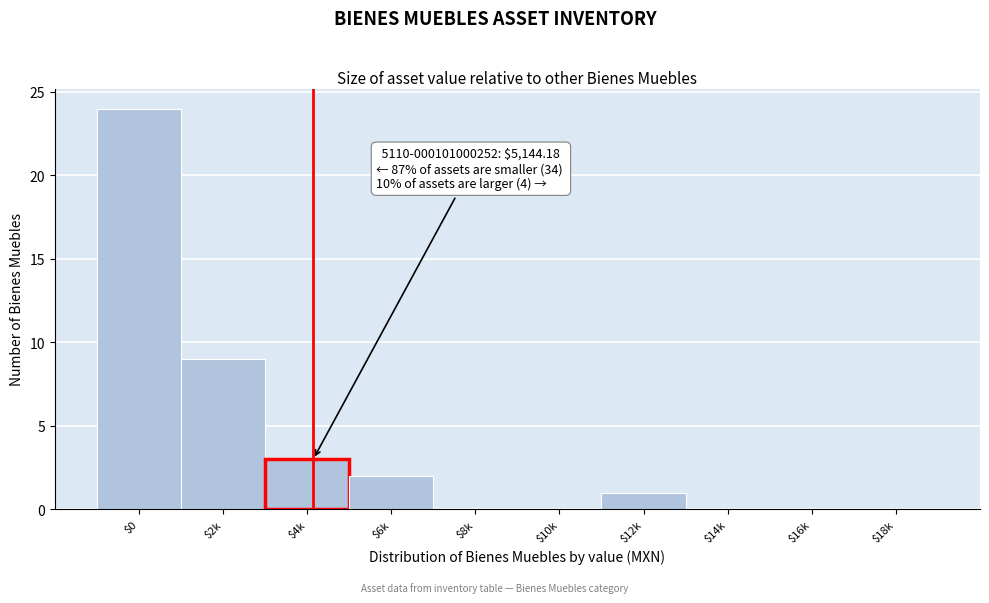

The chart shows a value of 0 at $14k. True or false?

True